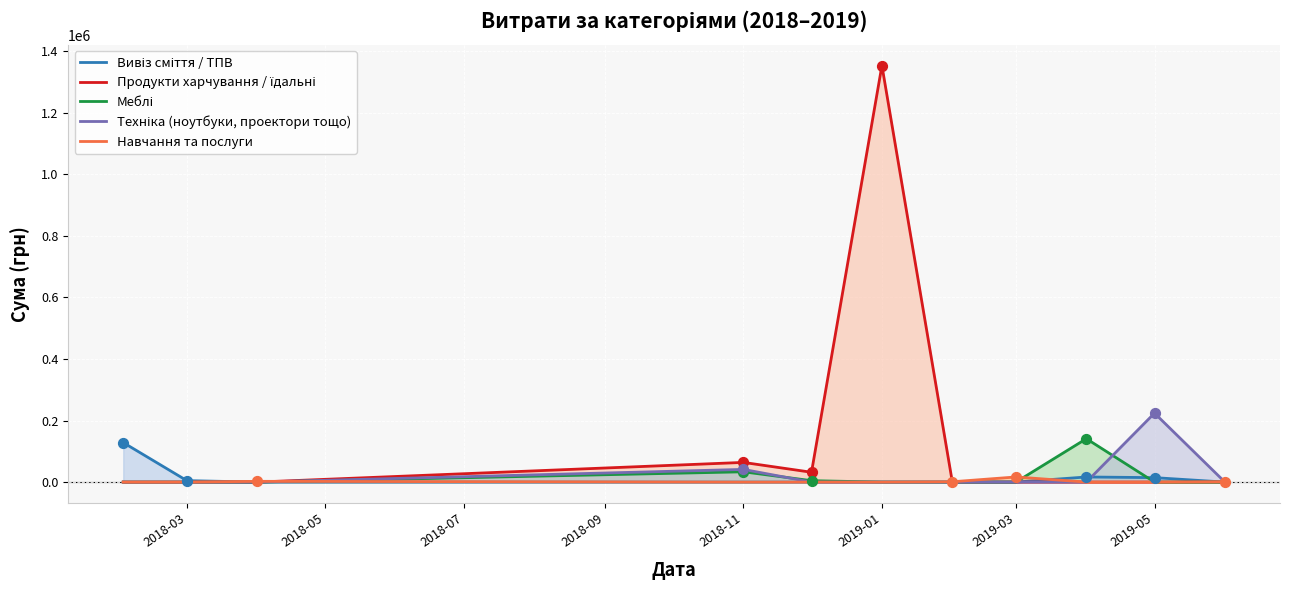

At which category is the sum across all series the highest?

2019-01